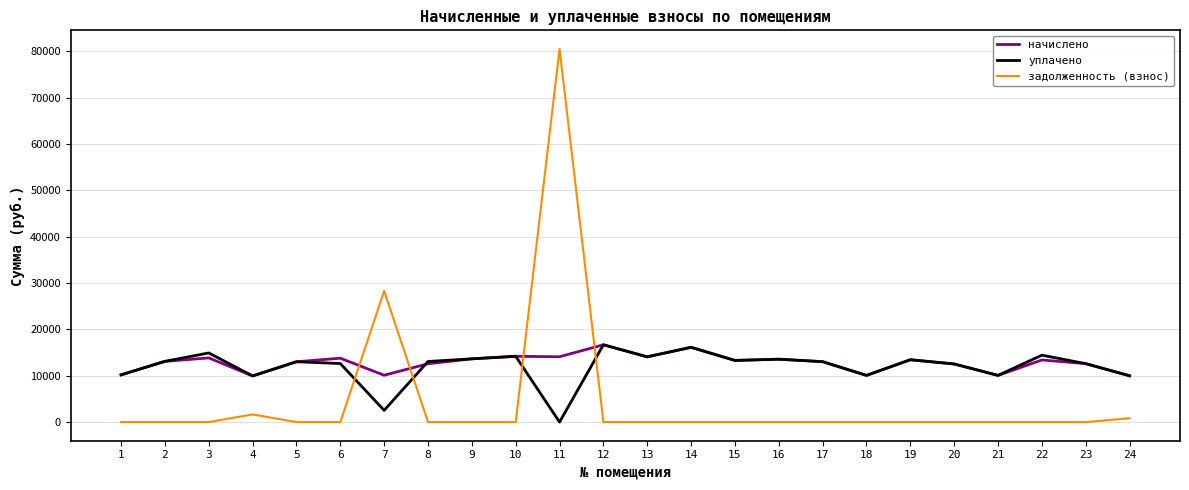

The value of начислено at 16 is 4062.1. True or false?

False